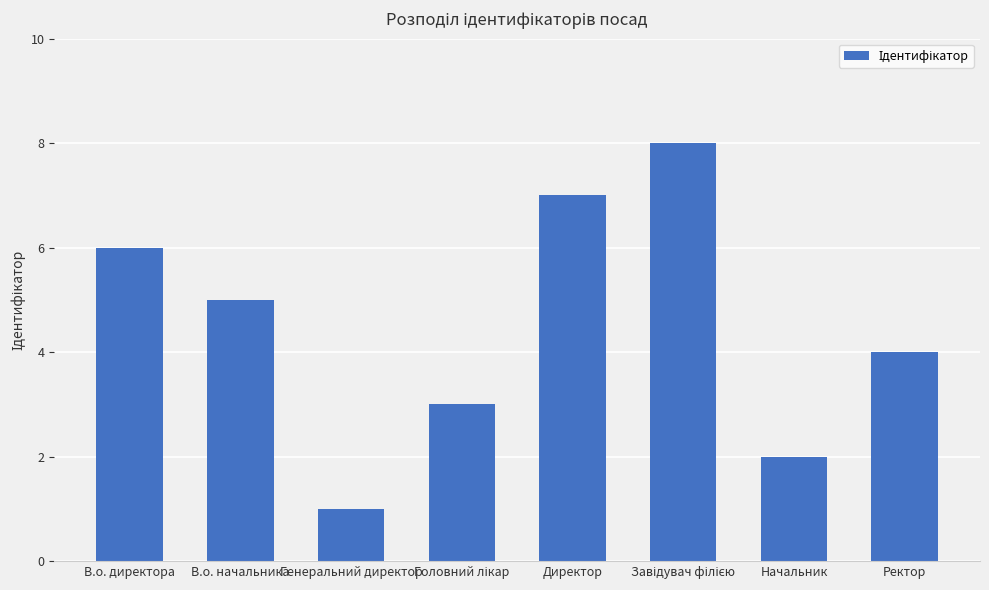

What is the change in value from В.о. директора to Генеральний директор?

-5